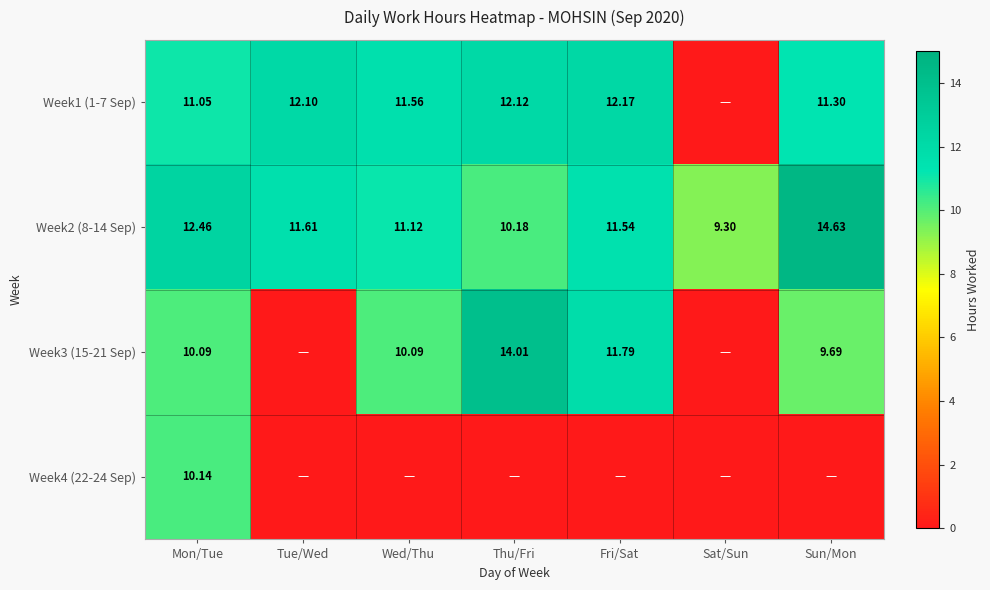

Which category has the lowest value across all series?

Sat/Sun